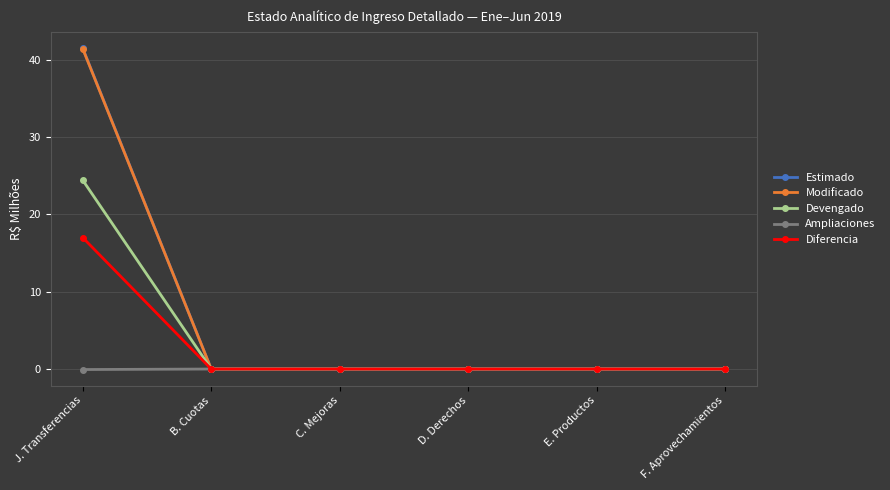

Is this an area chart (filled region under the line)?

No